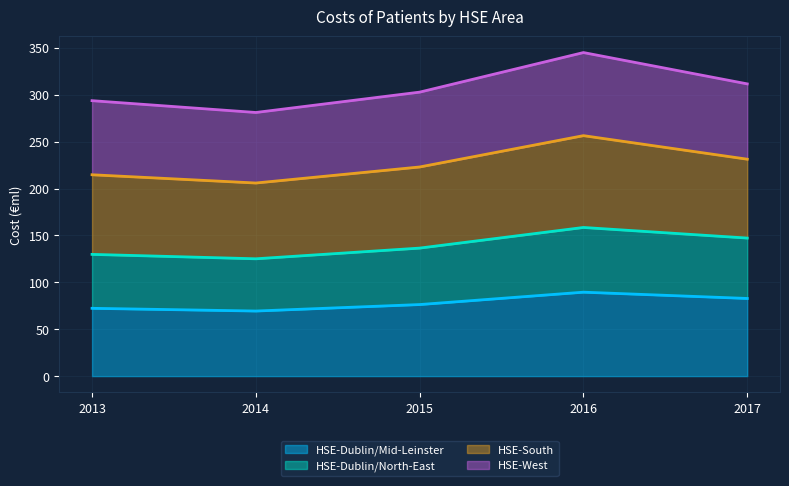

What is the difference between the second highest and second lowest values in the HSE-Dublin/Mid-Leinster series?

10.5